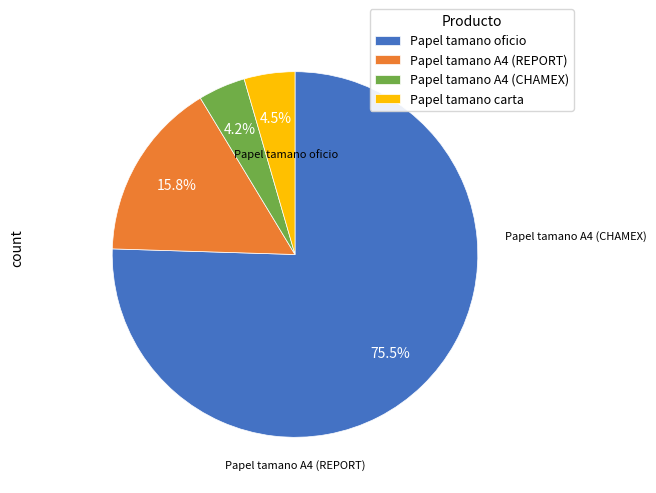

Approximately how many times larger is the value at Papel tamano A4 (CHAMEX) compared to Papel tamano A4 (REPORT)?

0.3